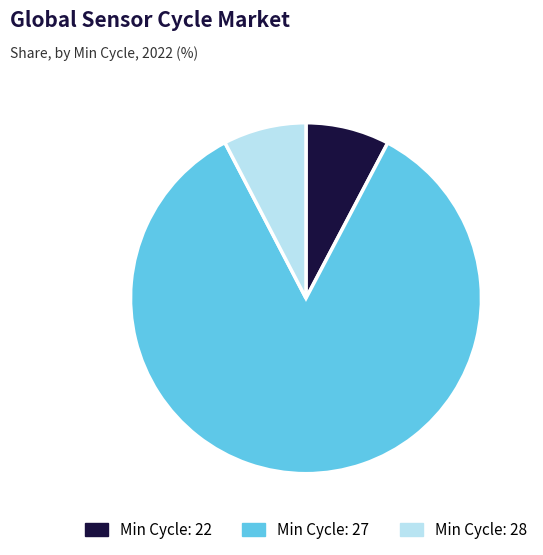

Is there any slice that represents more than half of the pie?

Yes